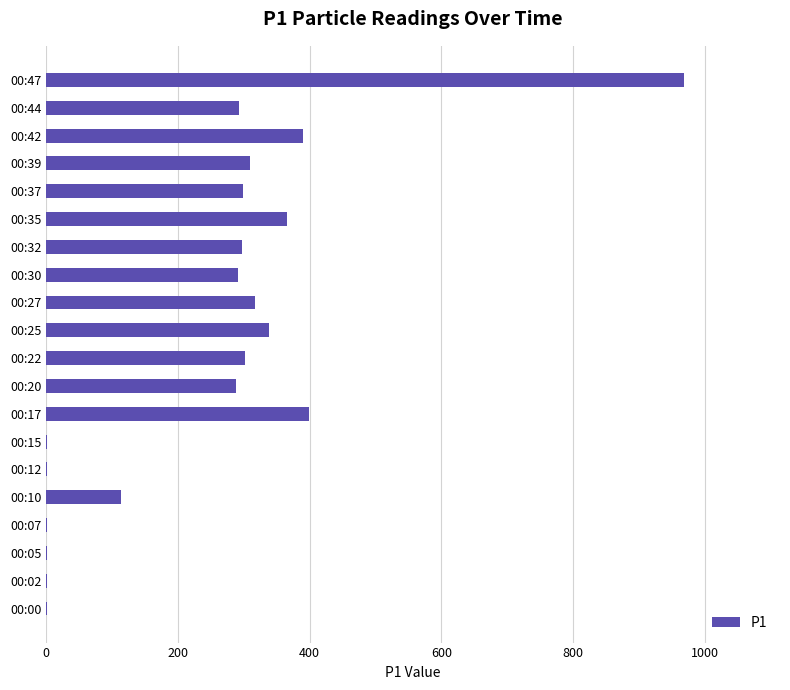

What is the average value?

248.9